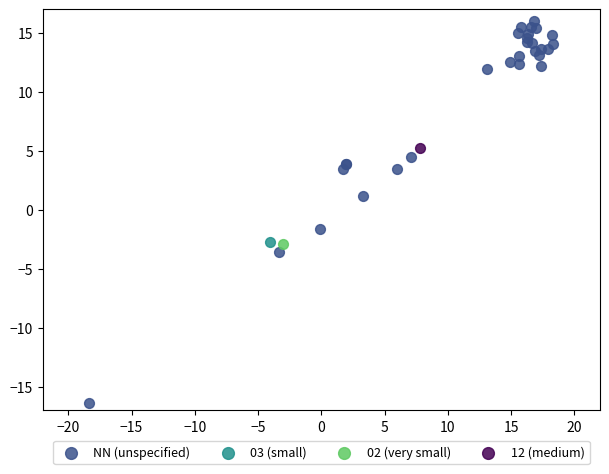

What are all the series names shown in the legend?

NN (unspecified), 03 (small), 02 (very small), 12 (medium)